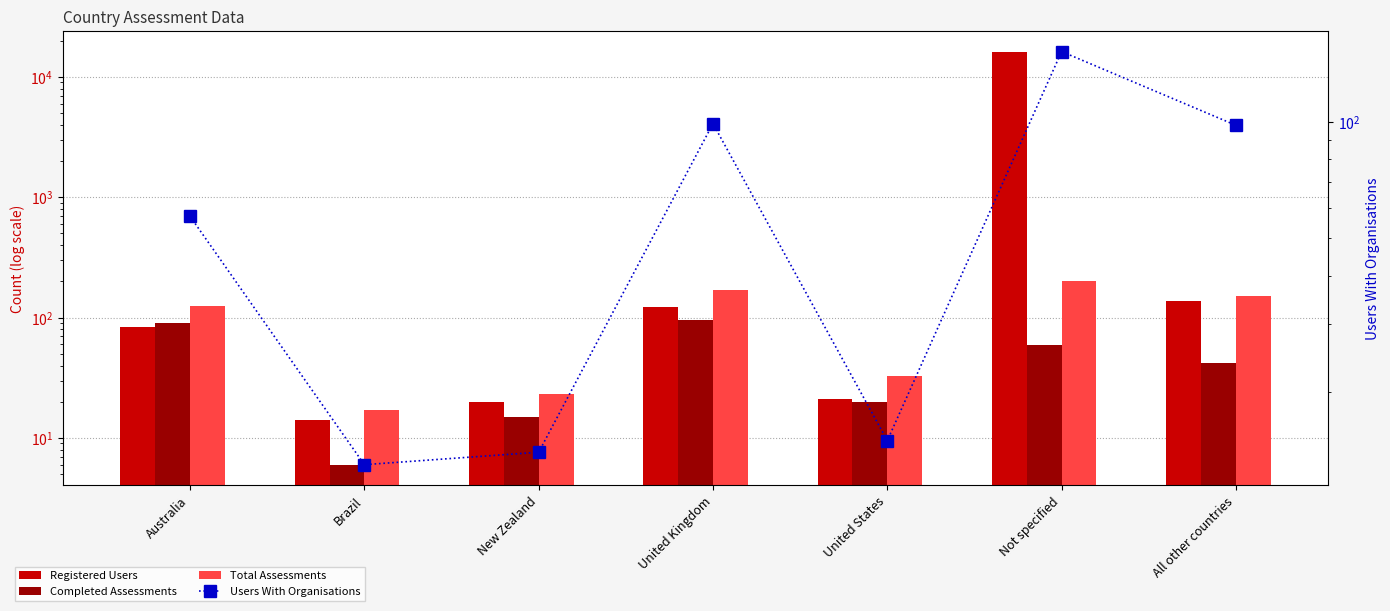

Read the Total Assessments value at Australia, to the nearest 5.

125